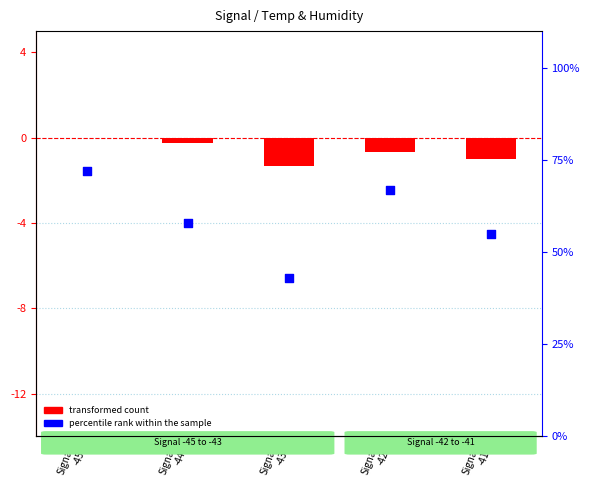

At which category is the sum across all series the highest?

Signal
-45